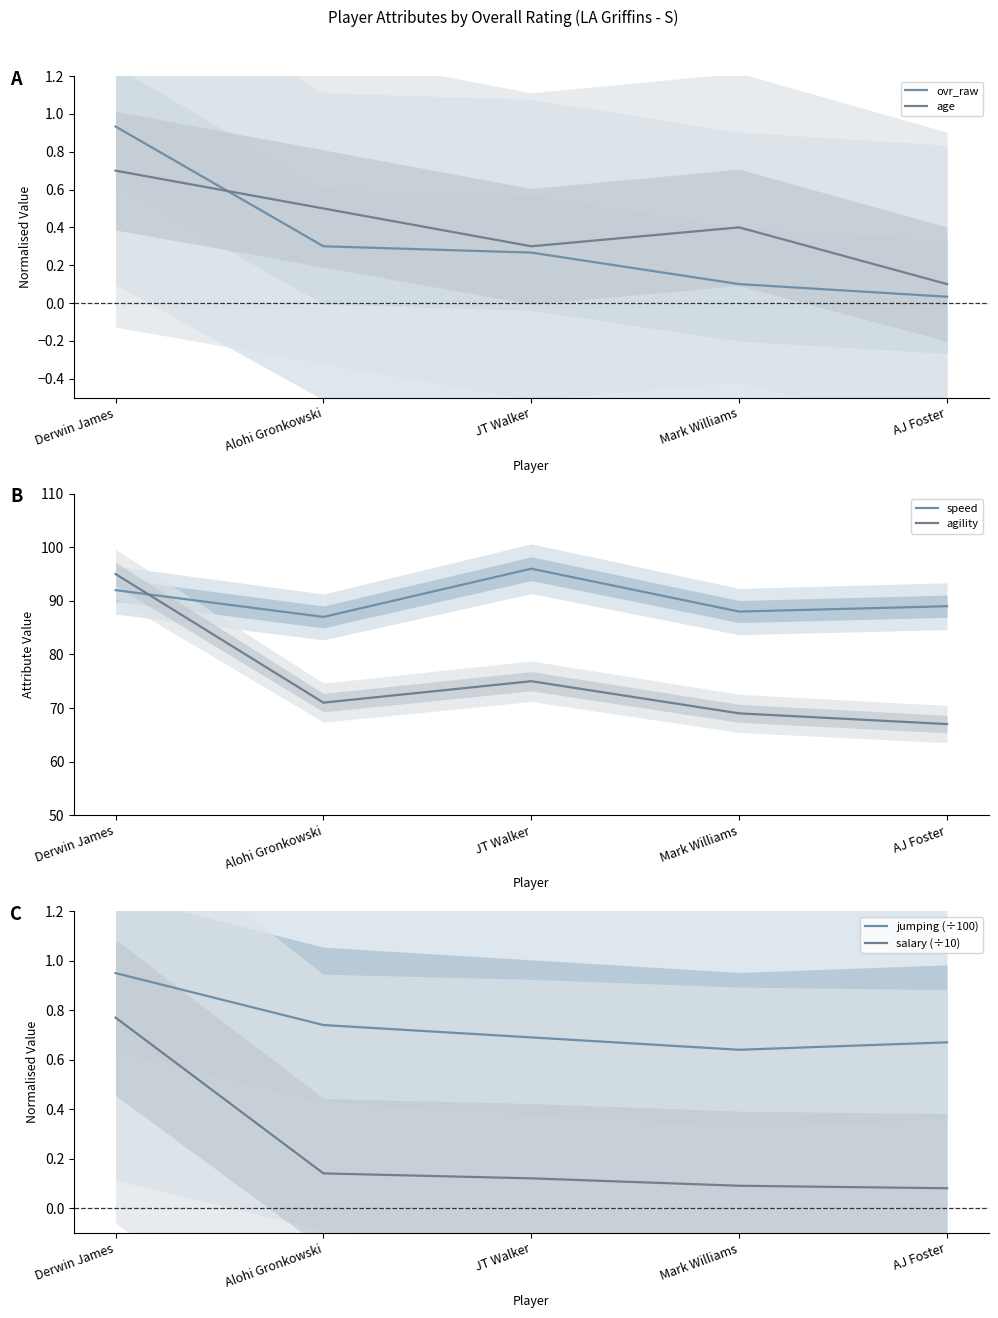

Count the speed values in the range 88 to 92.

3